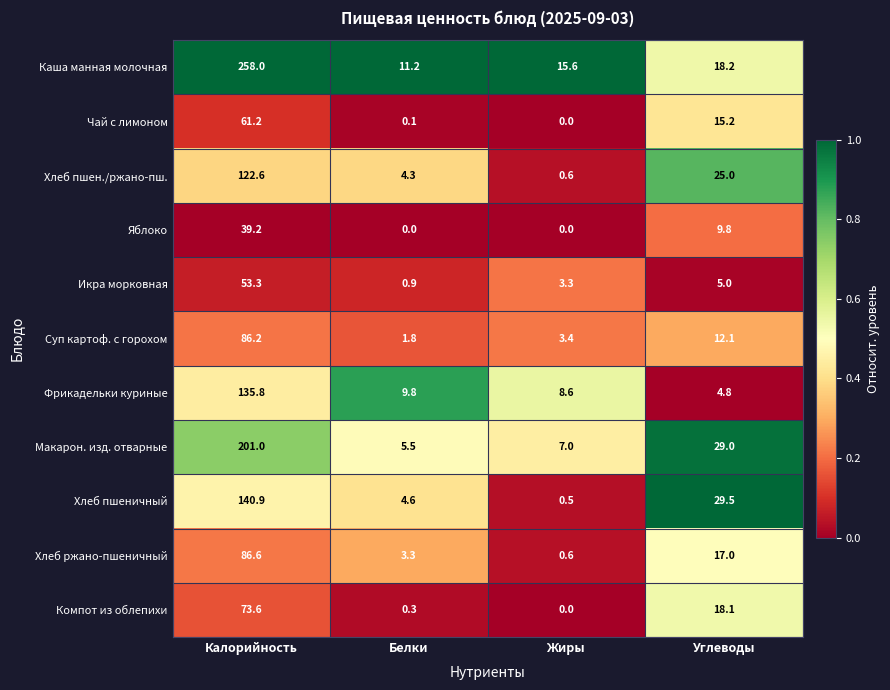

Which series has the largest total across all categories?

Каша манная молочная